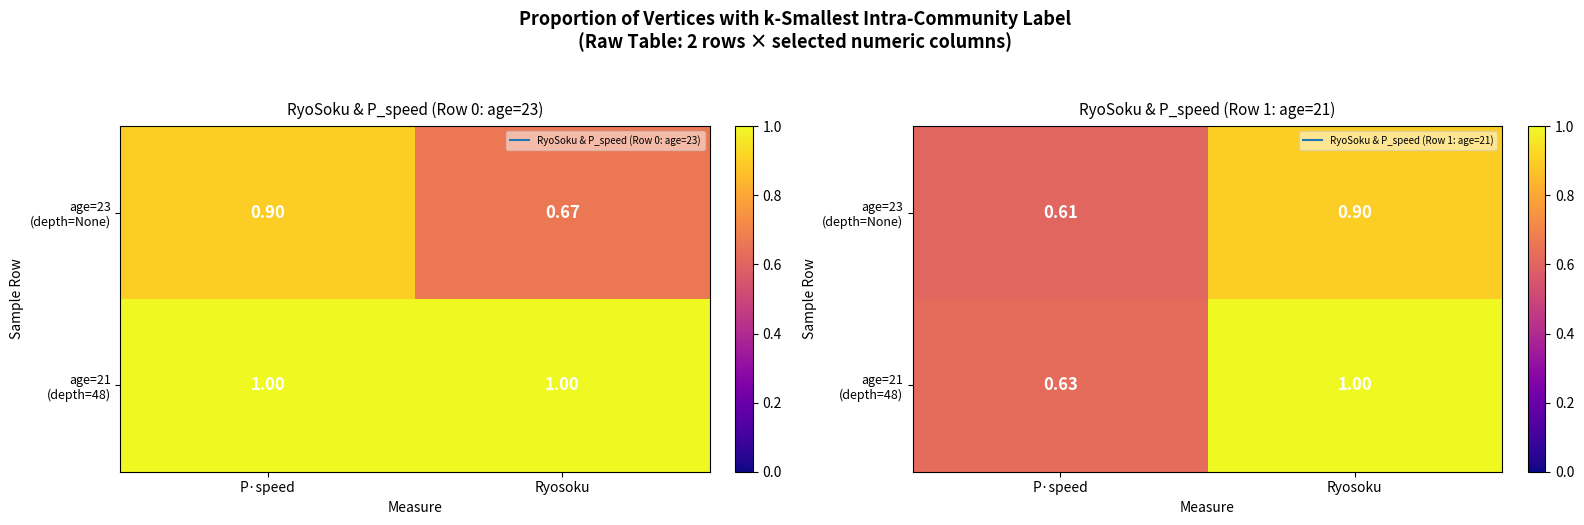

Is the value of age=23 (depth=None) at Ryosoku greater than the value of age=21 (depth=48) at P·speed?

Yes